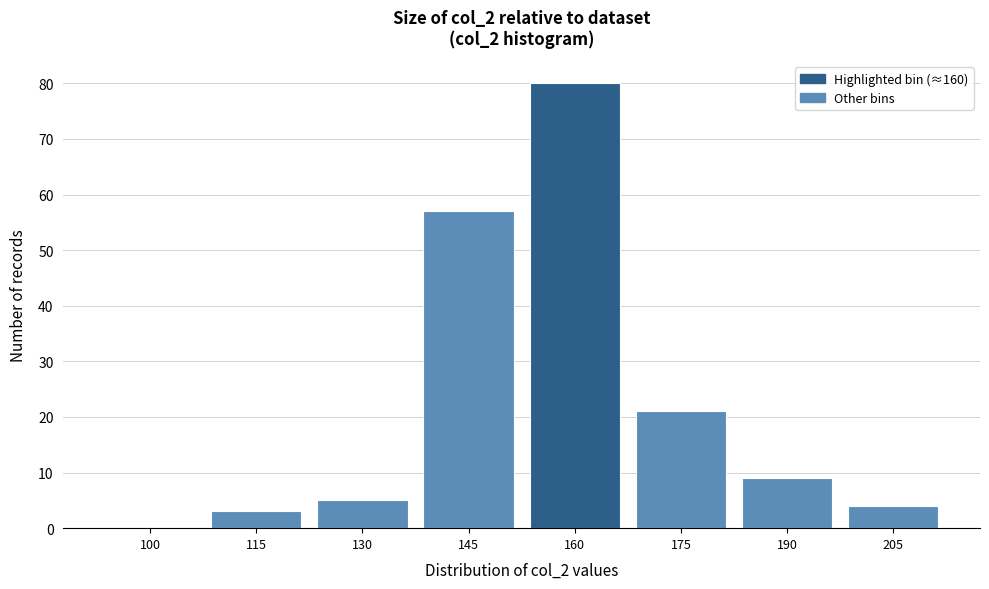

Reading left to right, what are all the values shown in this chart?

100=0	115=3	130=5	145=57	160=80	175=21	190=9	205=4